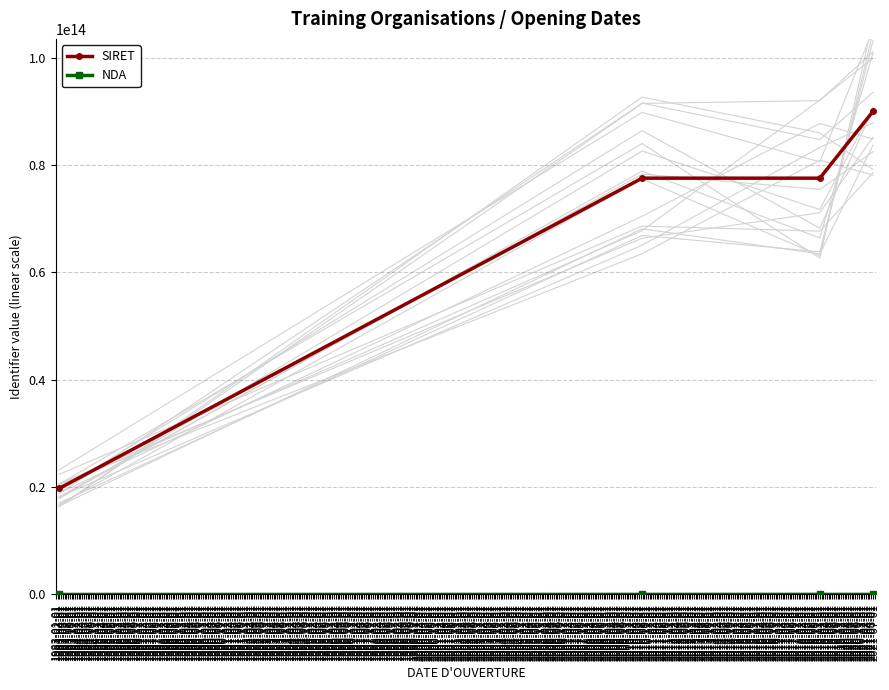

What is the label of the 4th point from the right?

1983-03-01